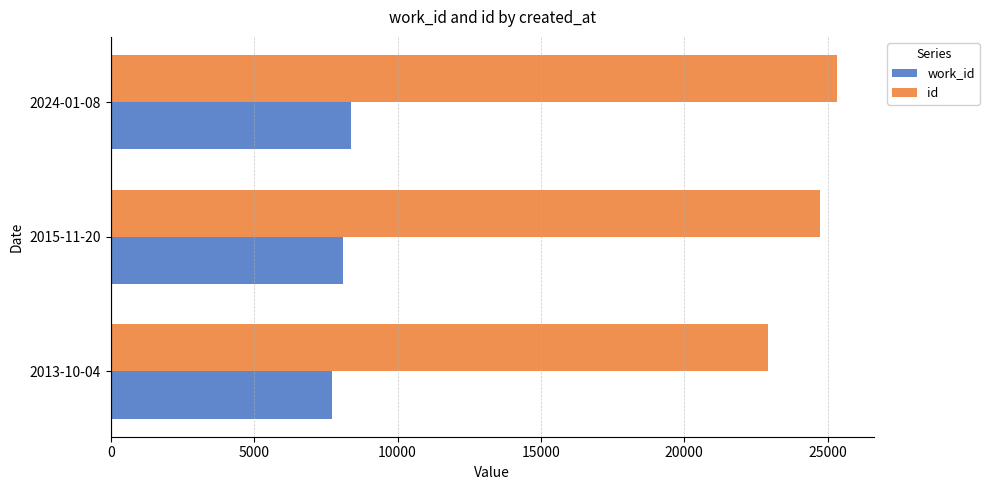

Which series has the largest range (max minus min)?

id